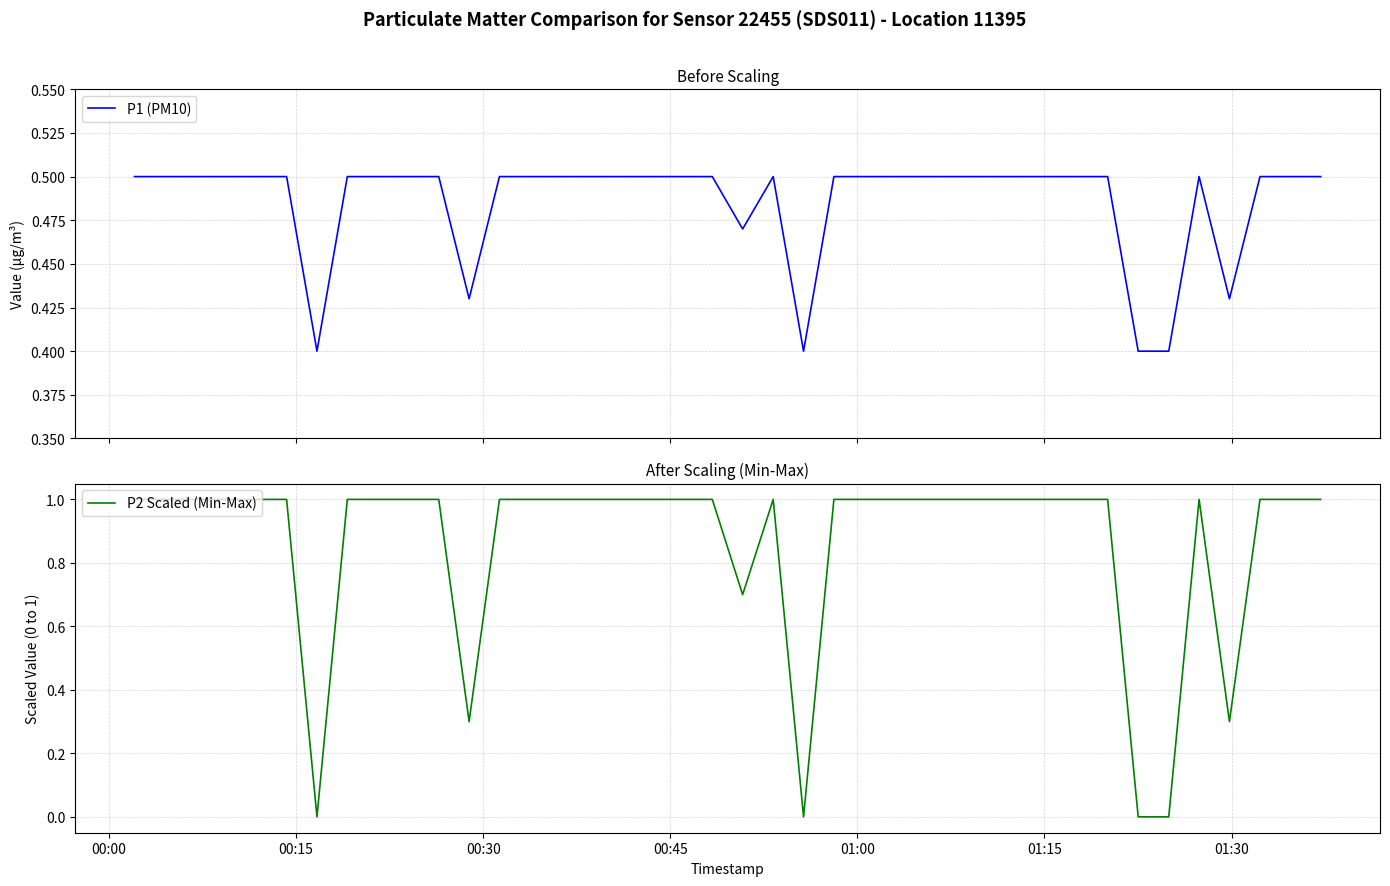

Does the chart display data point markers on the line(s)?

No